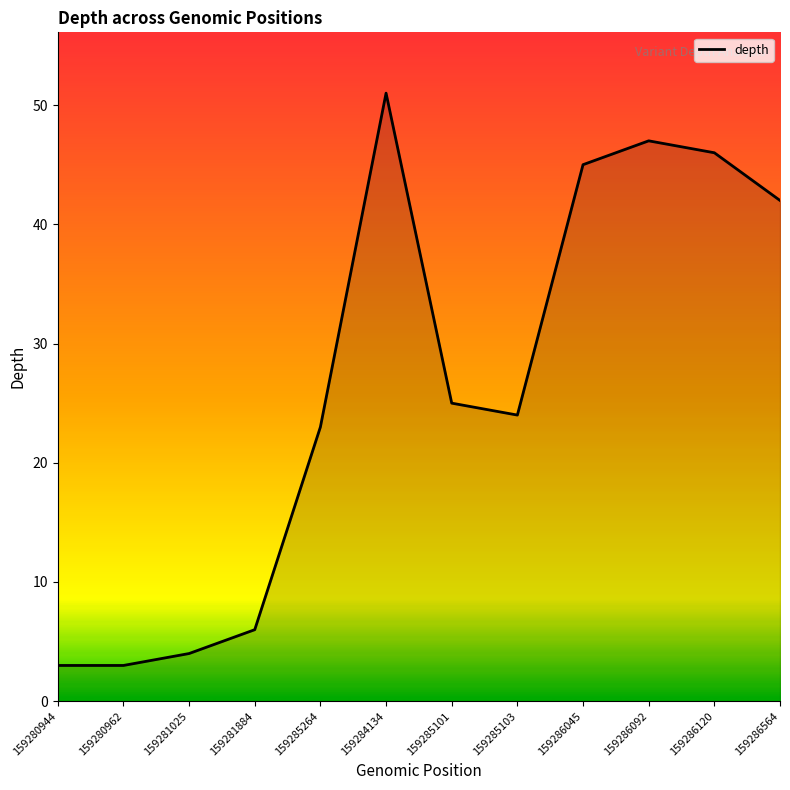

Where does the data first go above 25?

159284134